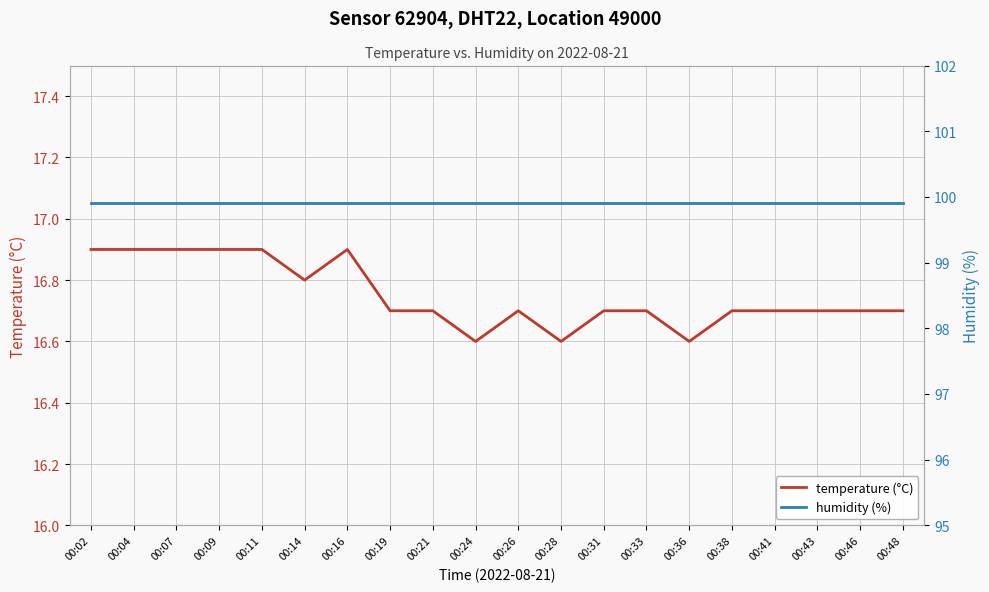

What is the sum of all temperature (°C) values?

335.0